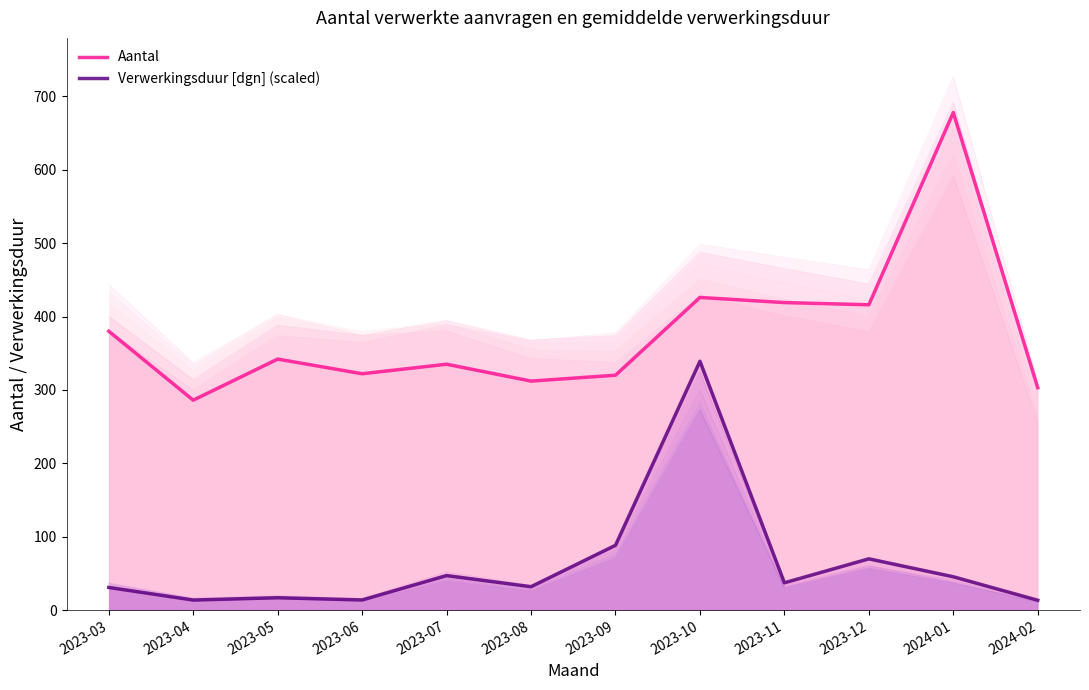

How many data points in Verwerkingsduur [dgn] (scaled) are less than 37?

6